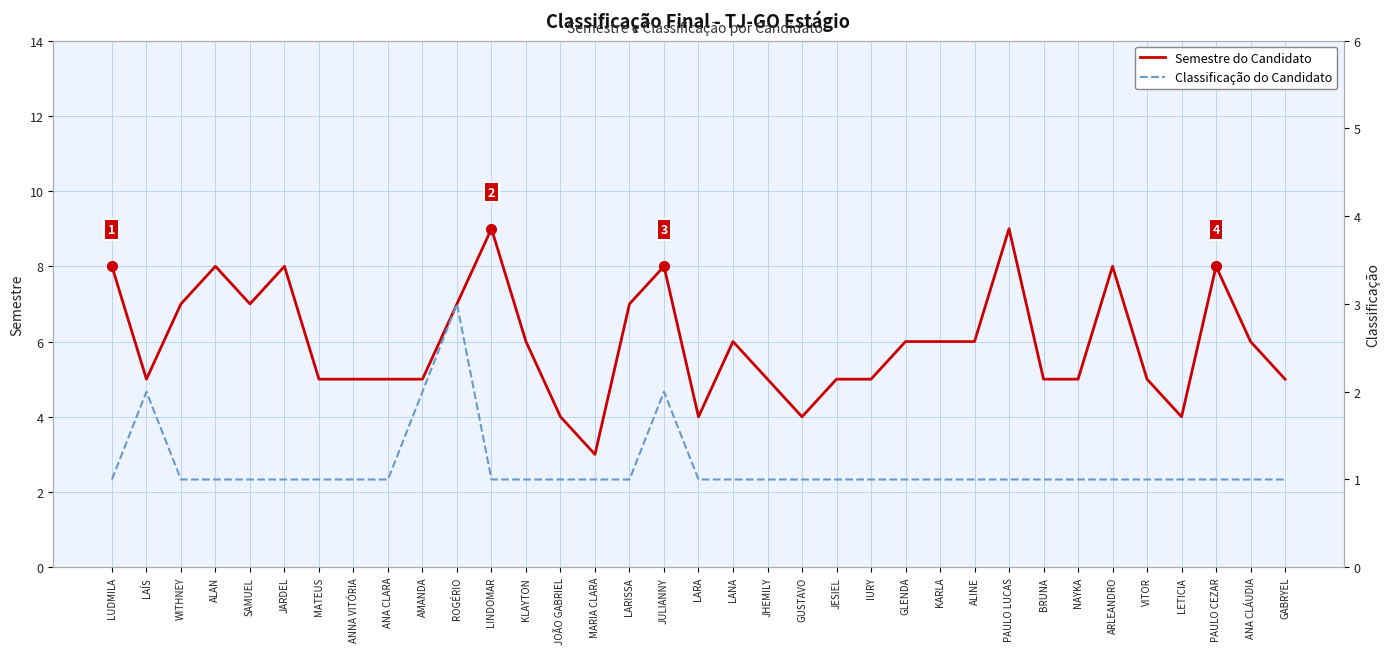

Reading right to left, extract all data points from this chart.

Semestre do Candidato: 5	6	8	4	5	8	5	5	9	6	6	6	5	5	4	5	6	4	8	7	3	4	6	9	7	5	5	5	5	8	7	8	7	5	8
Classificação do Candidato: 1	1	1	1	1	1	1	1	1	1	1	1	1	1	1	1	1	1	2	1	1	1	1	1	3	2	1	1	1	1	1	1	1	2	1